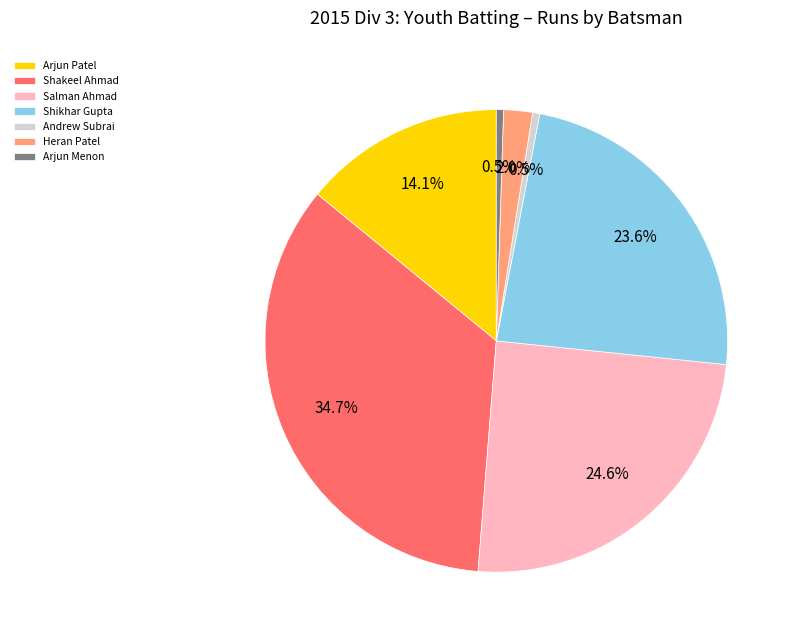

Count the number of slices in the pie.

7